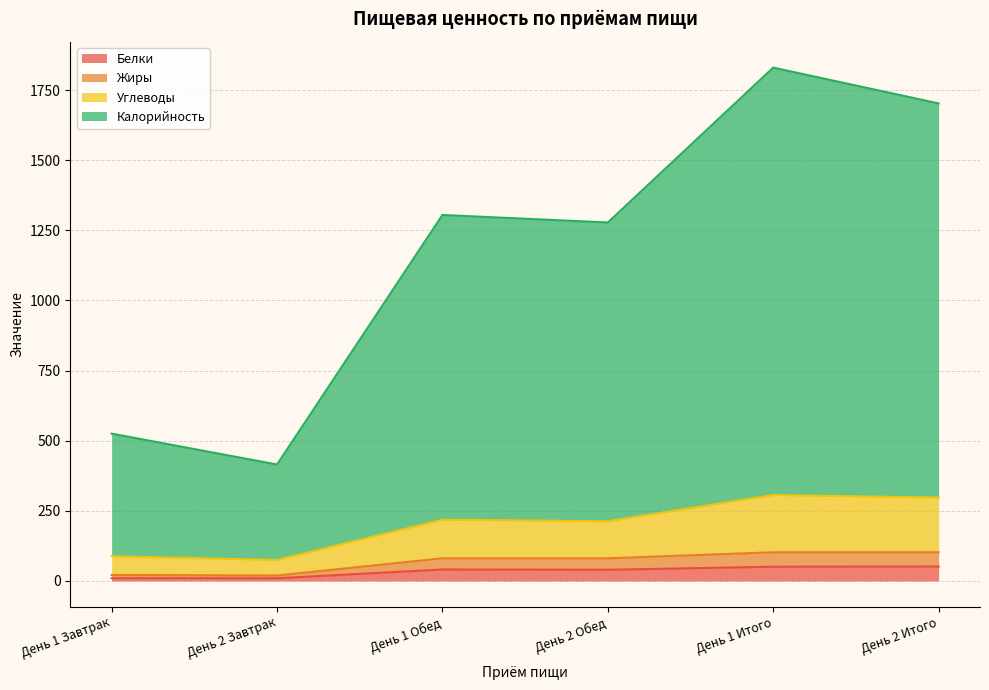

What is the total value across all series at День 2 Итого?

1702.4